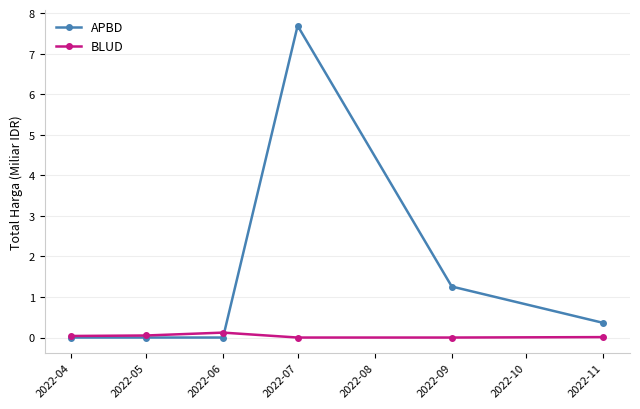

What are all the series names shown in the legend?

APBD, BLUD